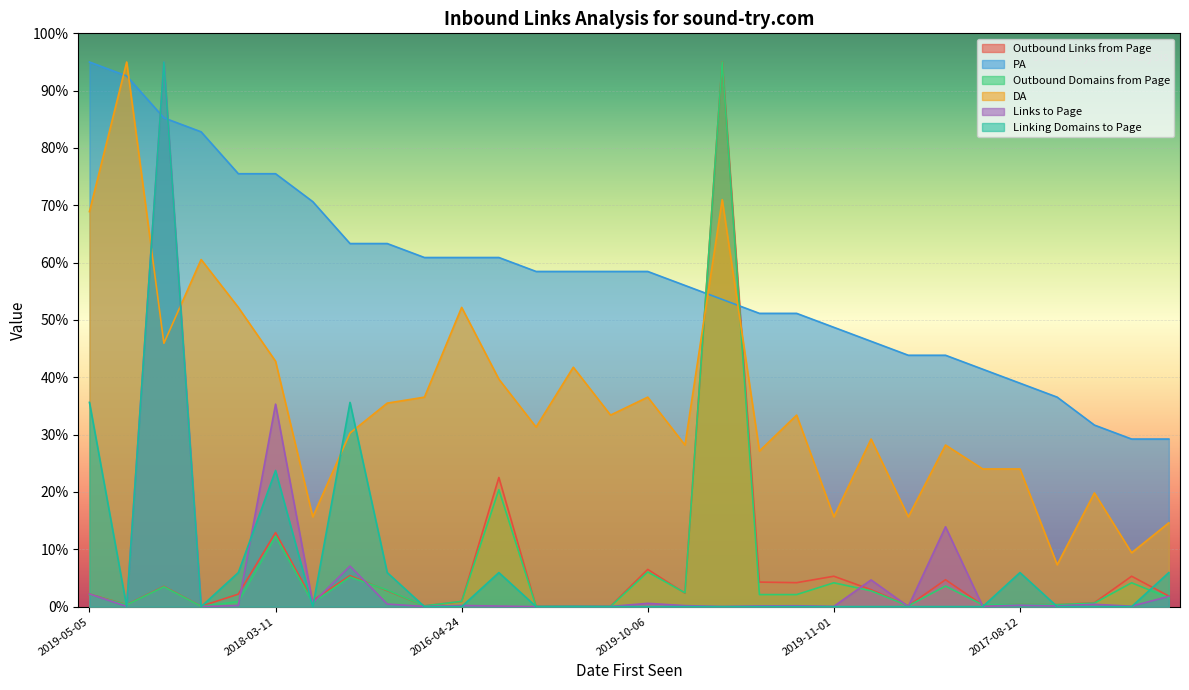

At which category does the chart reach its peak across all series?

2022-03-10